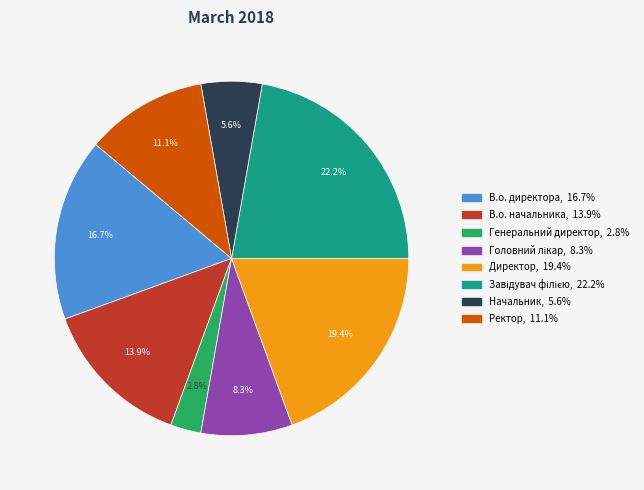

To the nearest percent, what is the difference between the Директор and Генеральний директор slice percentages?

17%